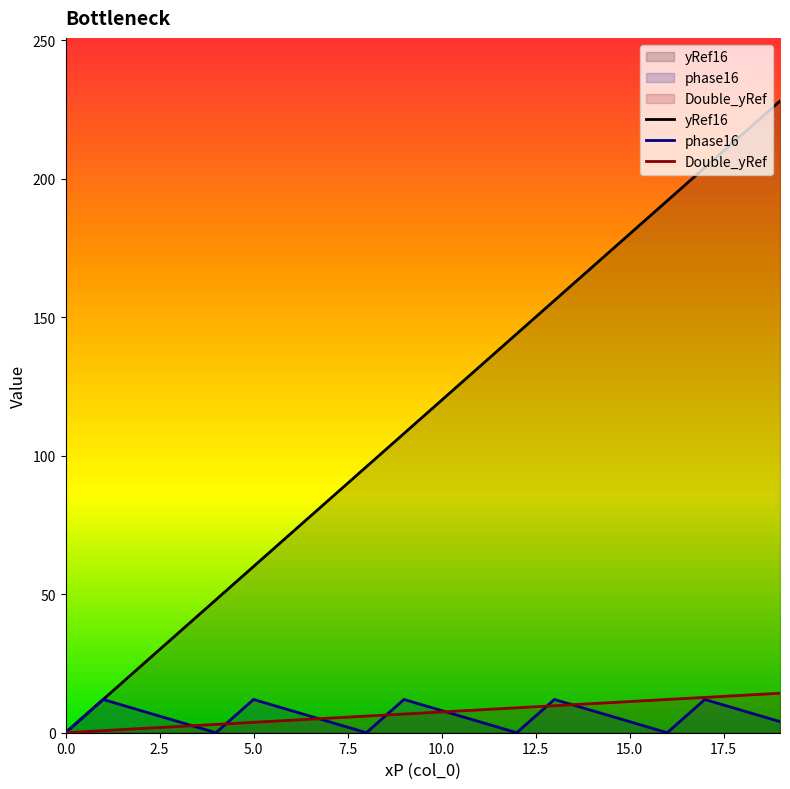

After their last crossing, which series has the higher values: Double_yRef or phase16?

Double_yRef